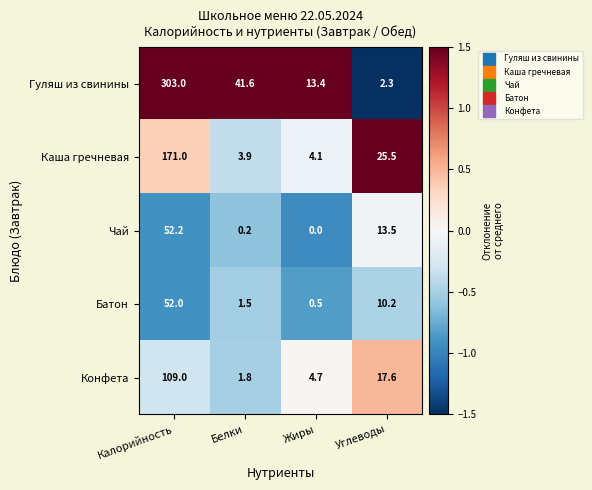

Rank the categories by Чай value from highest to lowest.

Калорийность, Углеводы, Белки, Жиры